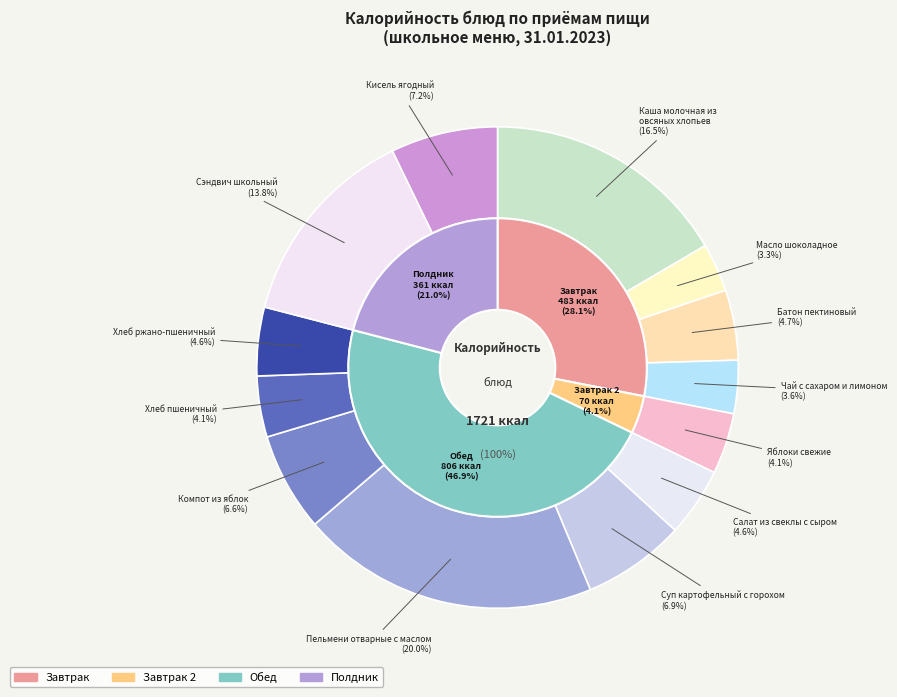

How many segments does this pie chart have?

13